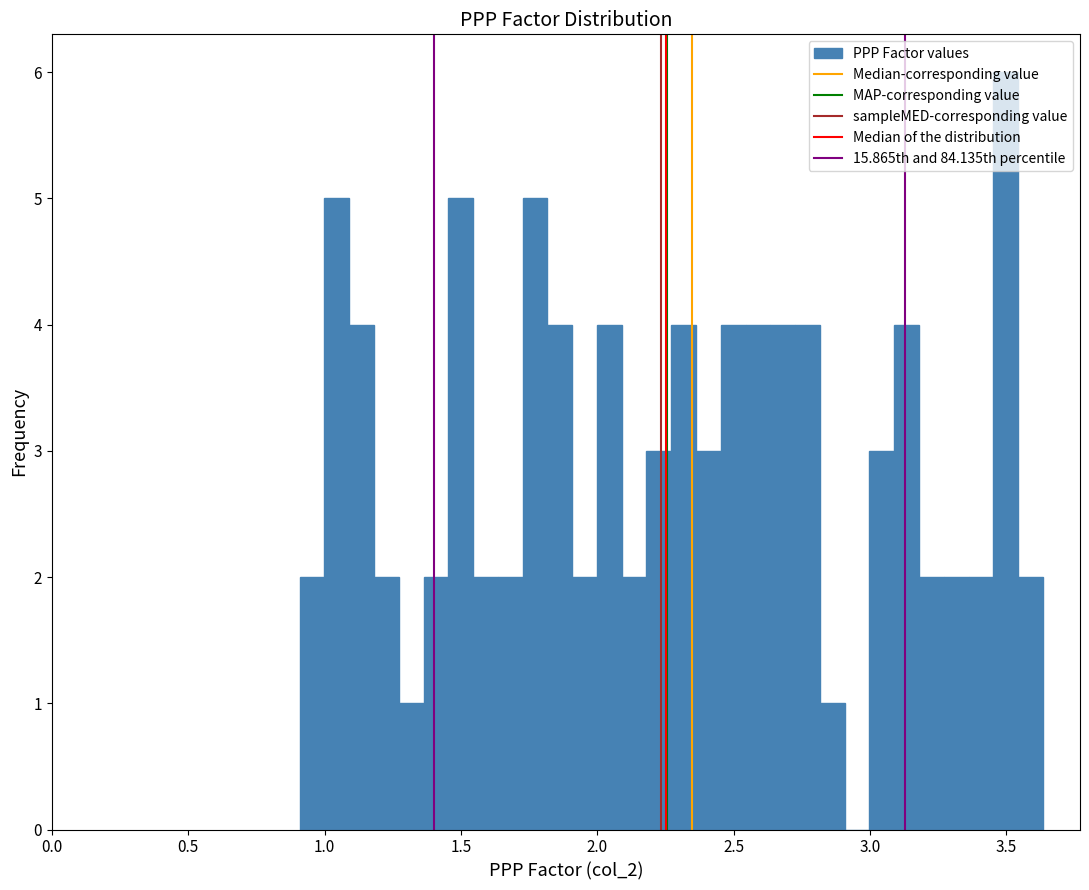

Around what value on the x-axis is the tallest bar? Give the approximate position of its centre, as read against the axis.

3.50